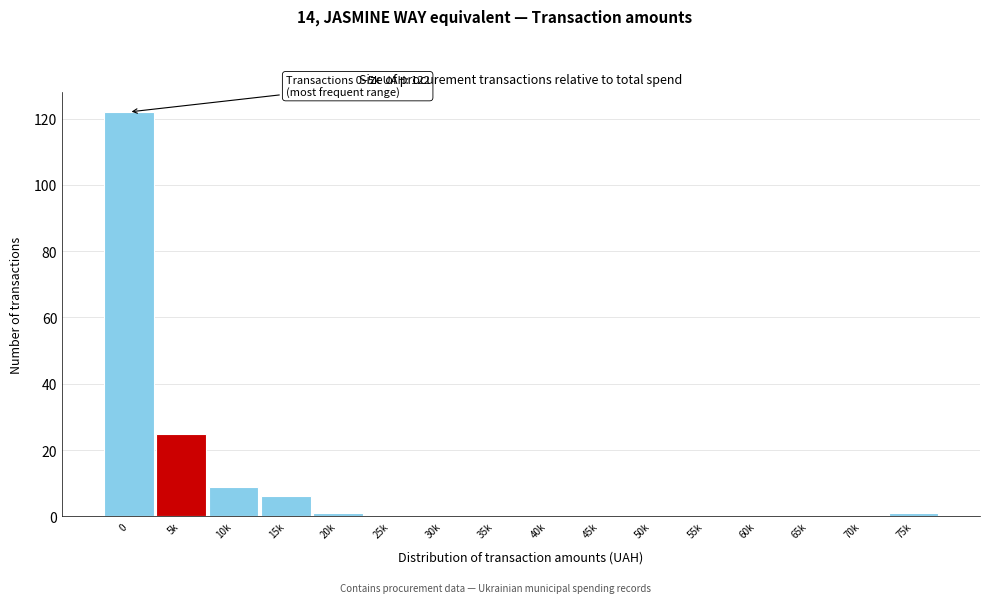

Reading left to right, transcribe all the data shown in this chart.

0=122	5k=25	10k=9	15k=6	20k=1	25k=0	30k=0	35k=0	40k=0	45k=0	50k=0	55k=0	60k=0	65k=0	70k=0	75k=1